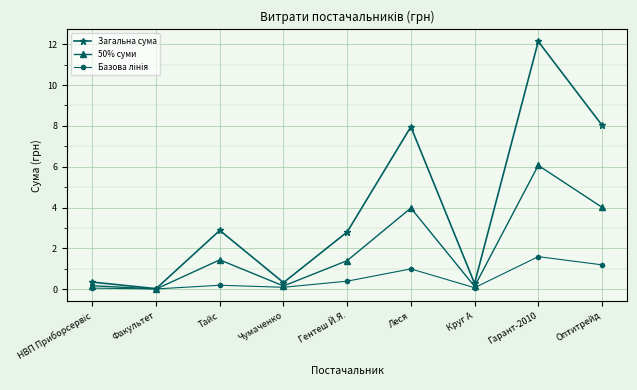

At how many categories does at least one series exceed 12?

1